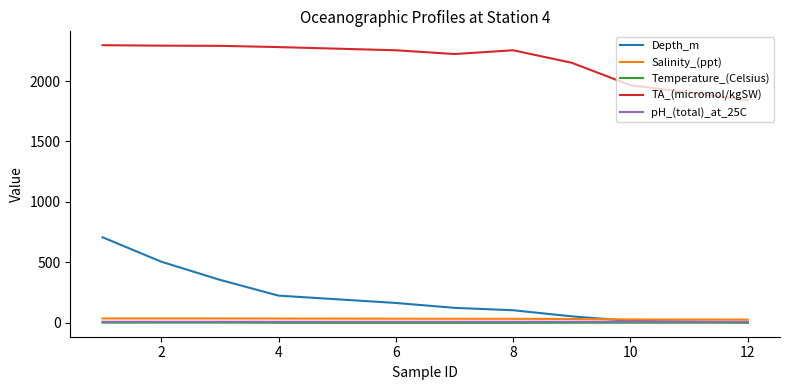

Which series has the largest range (max minus min)?

Depth_m